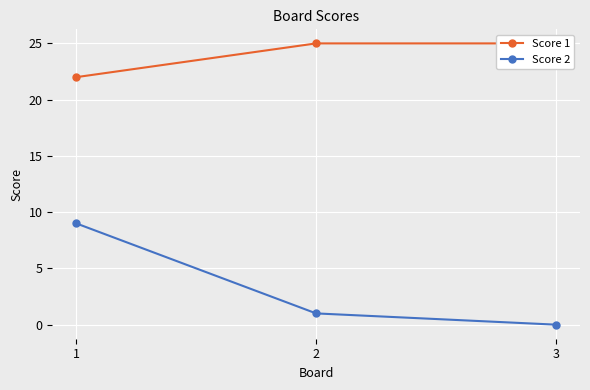

At which label is Score 1 closest to 23?

1